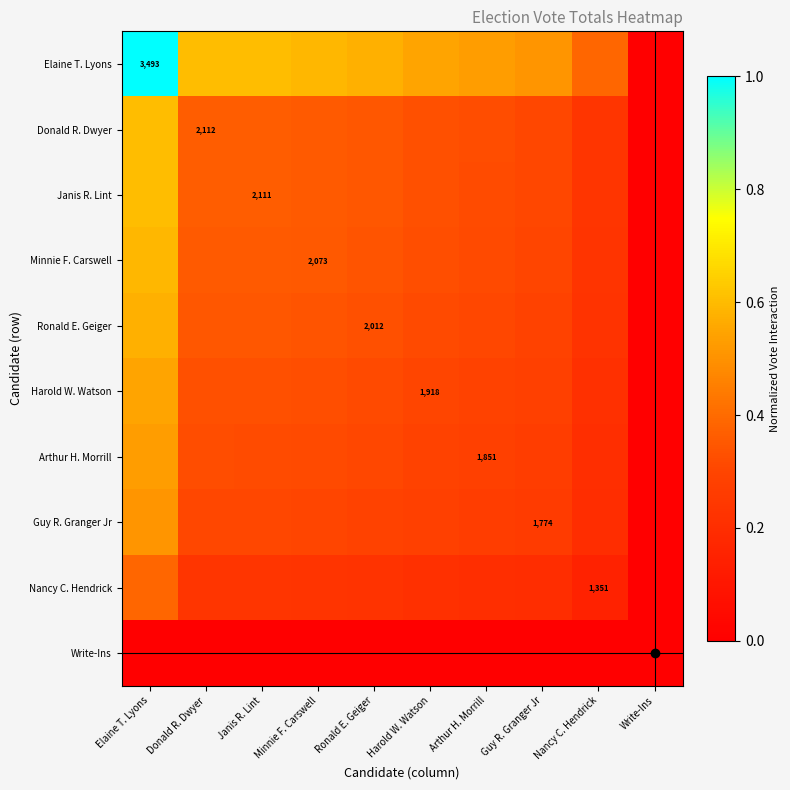

At how many categories does at least one series exceed 0?

9